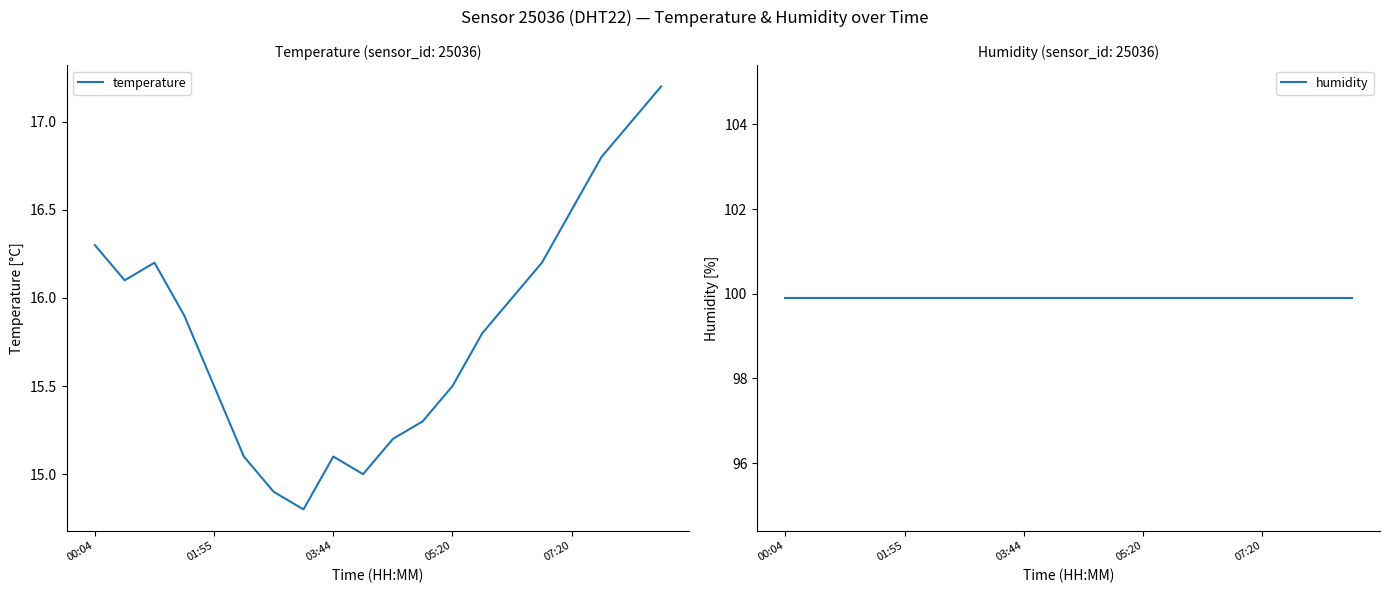

The value of humidity at 10 is 99.9. True or false?

True